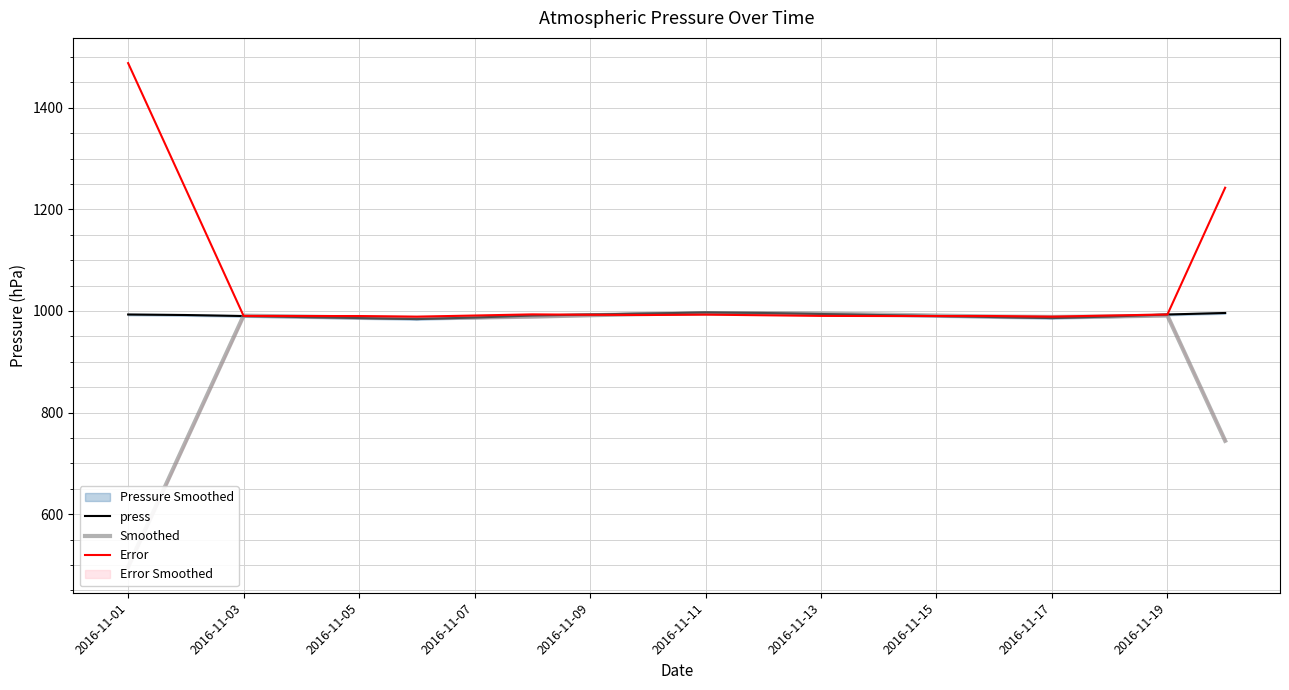

What is the highest value of the Error series?

1487.8